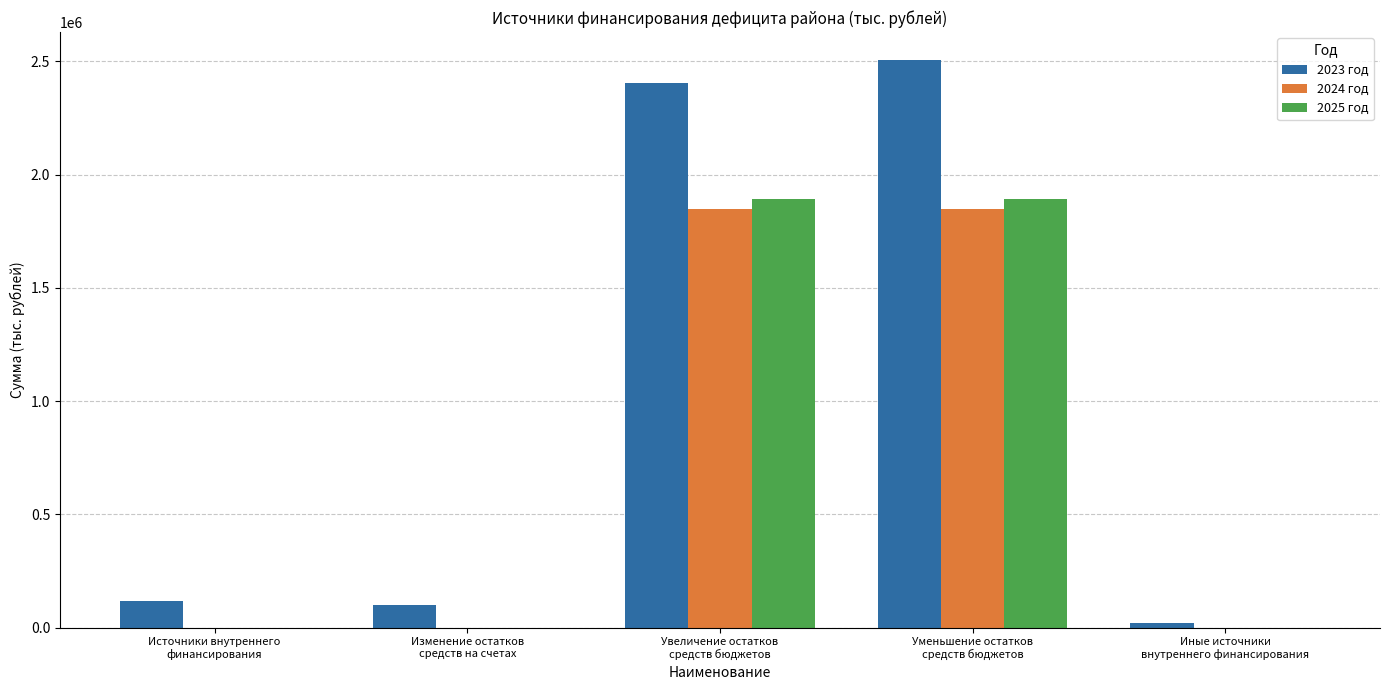

What is the sum of all 2023 год values?

5146592.0